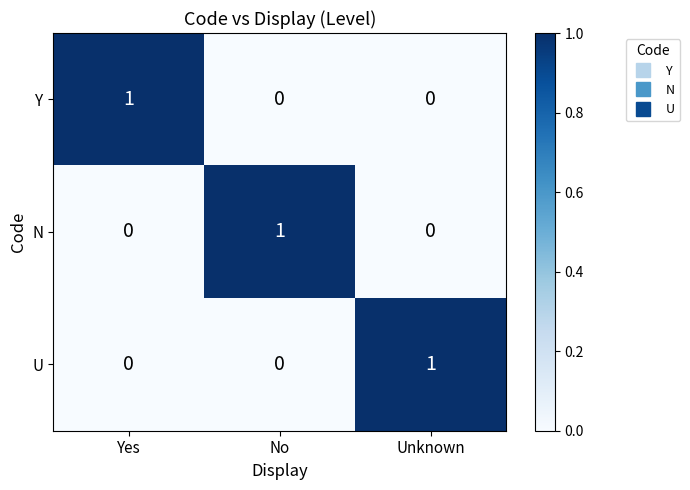

At how many categories does at least one series exceed 0?

3